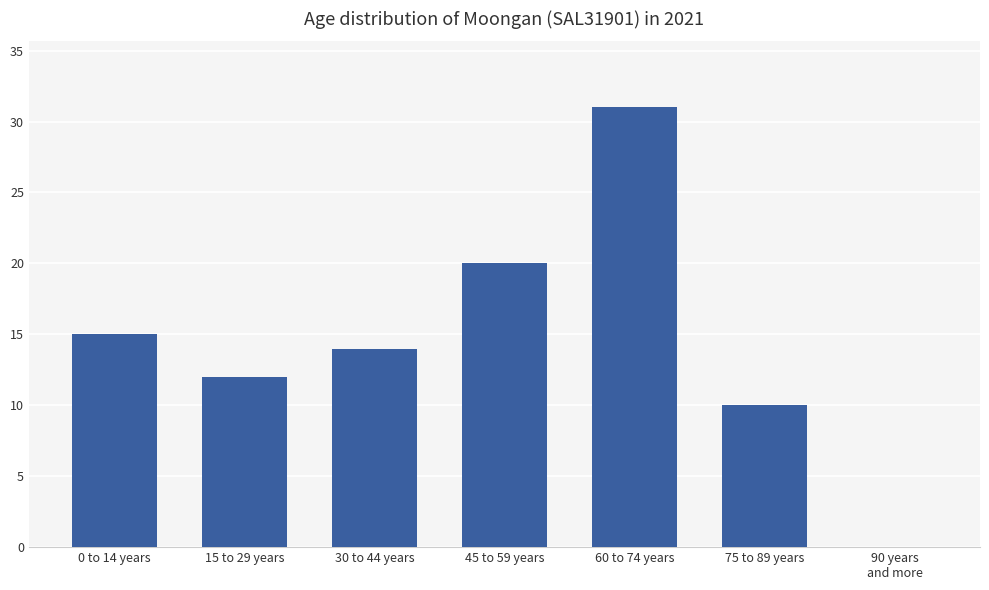

Read the value at 15 to 29 years, to the nearest 5.

10